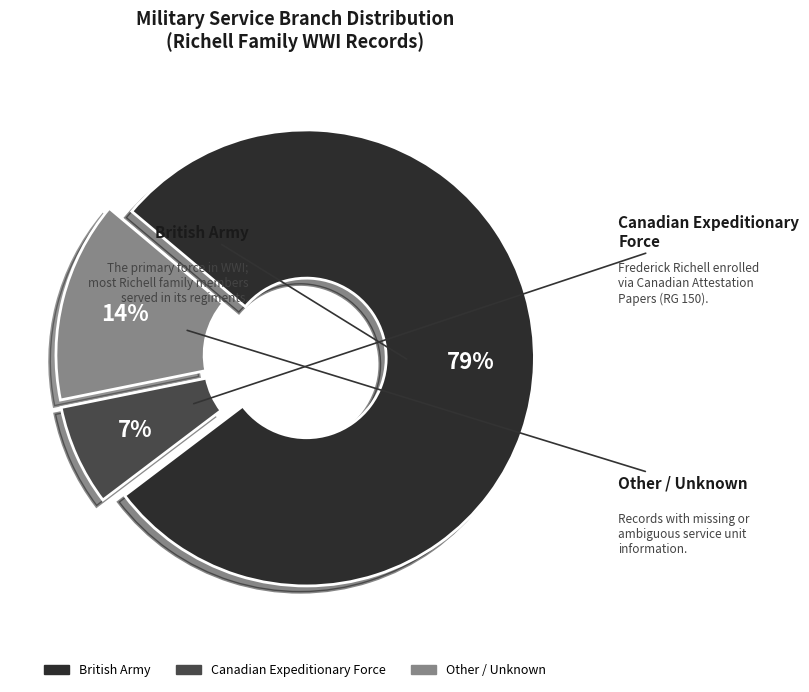

Is there a majority slice in this chart?

Yes